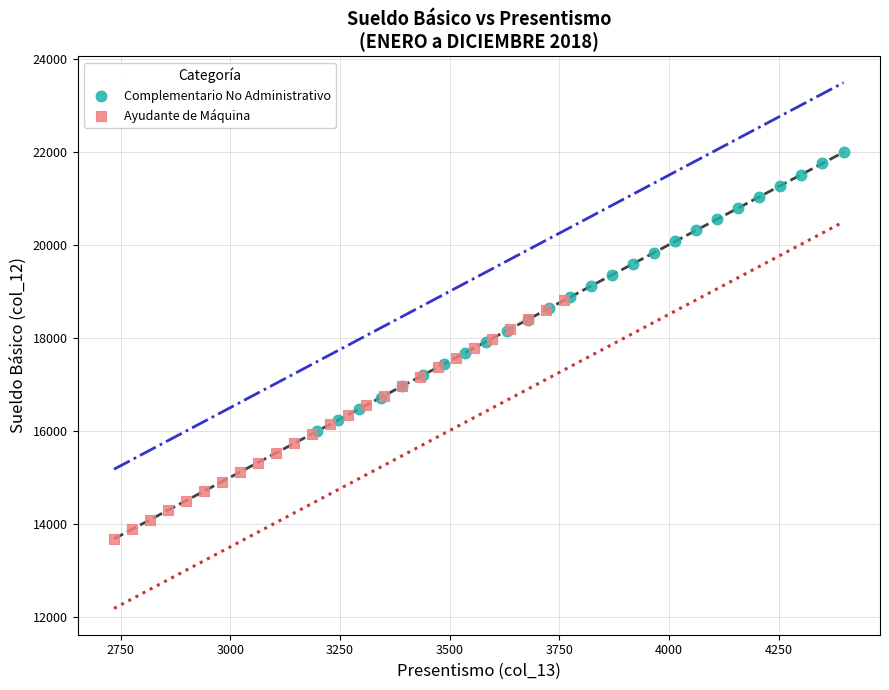

Which series has the widest spread of Y values?

Complementario No Administrativo